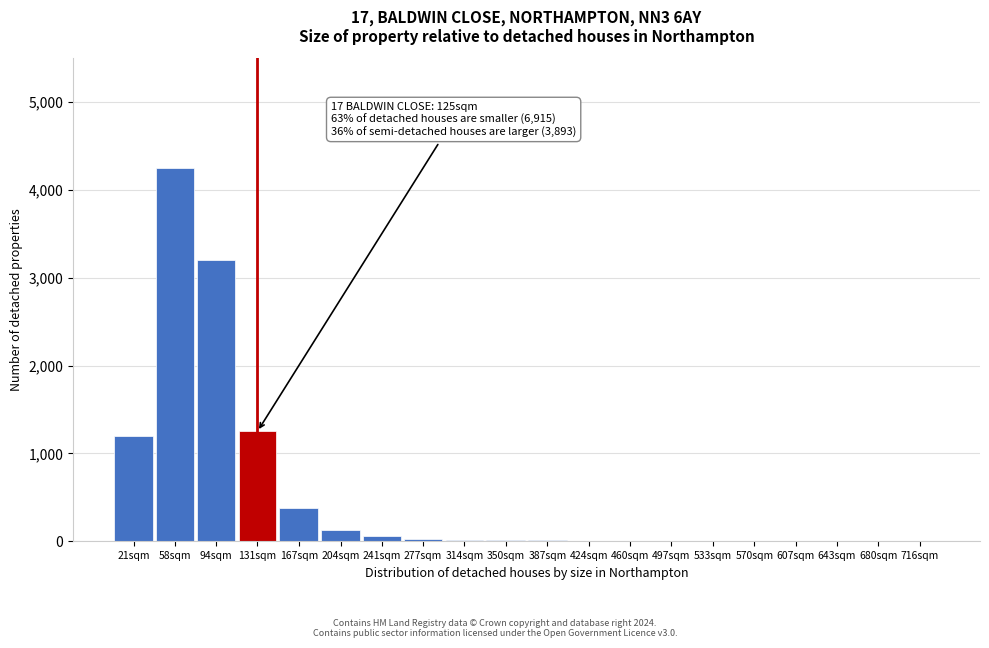

What is the maximum value shown in the chart?

4250